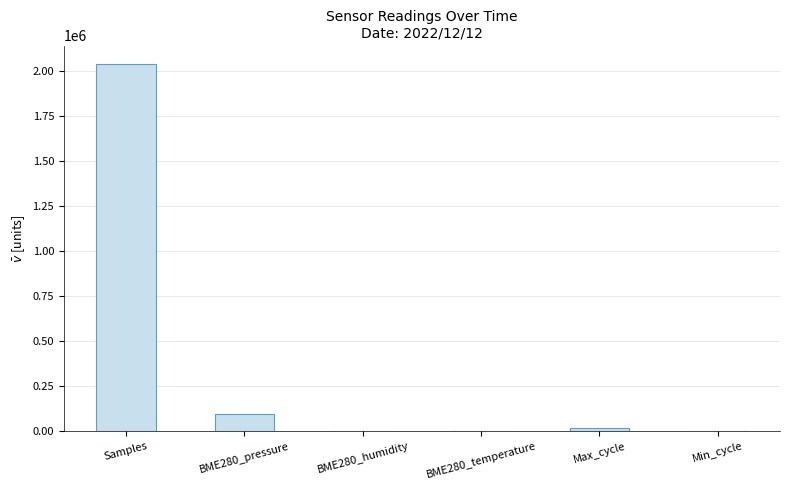

The value at Samples is 2041845.9. True or false?

True